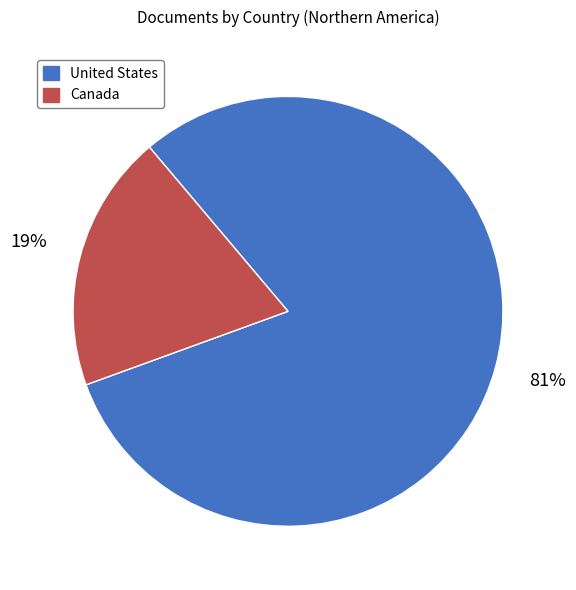

To the nearest percent, what is the average slice percentage?

50%